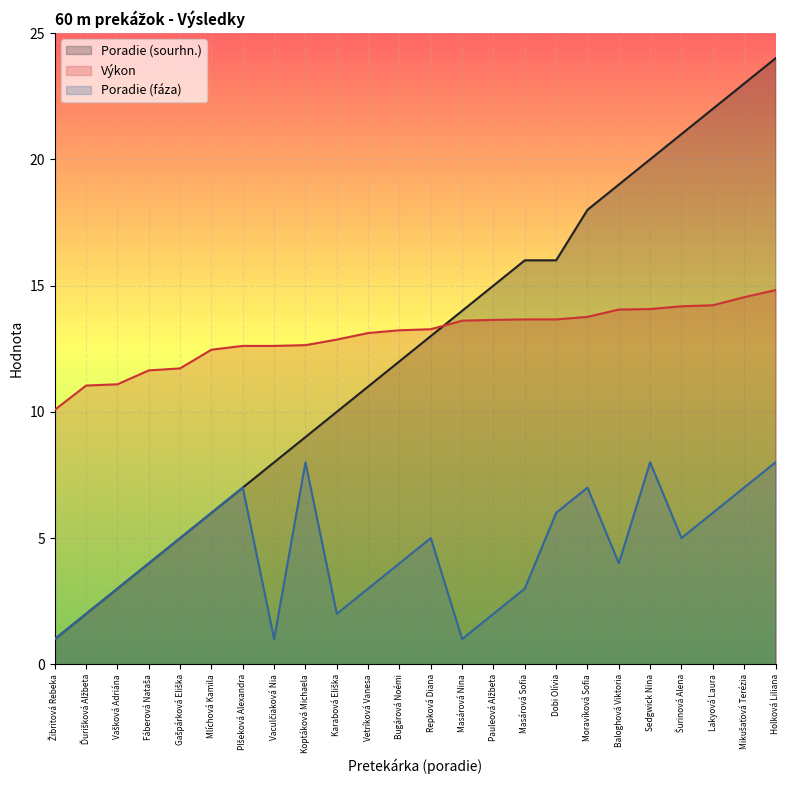

What is the approximate value of Výkon at Pauleová Alžbeta?

13.6